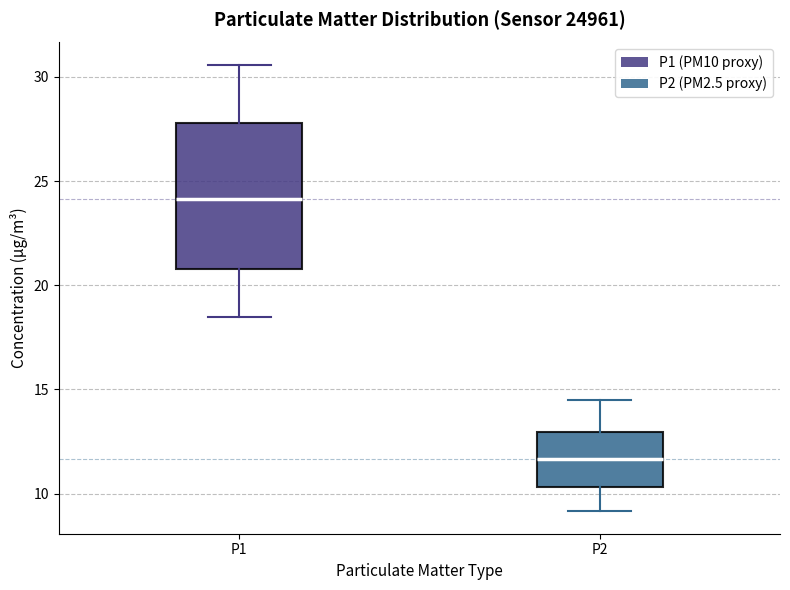

Where does the upper whisker of the box for P2 end on the y-axis? The values are not printed on the chart, so give them approximately, as read against the axis.

14.5